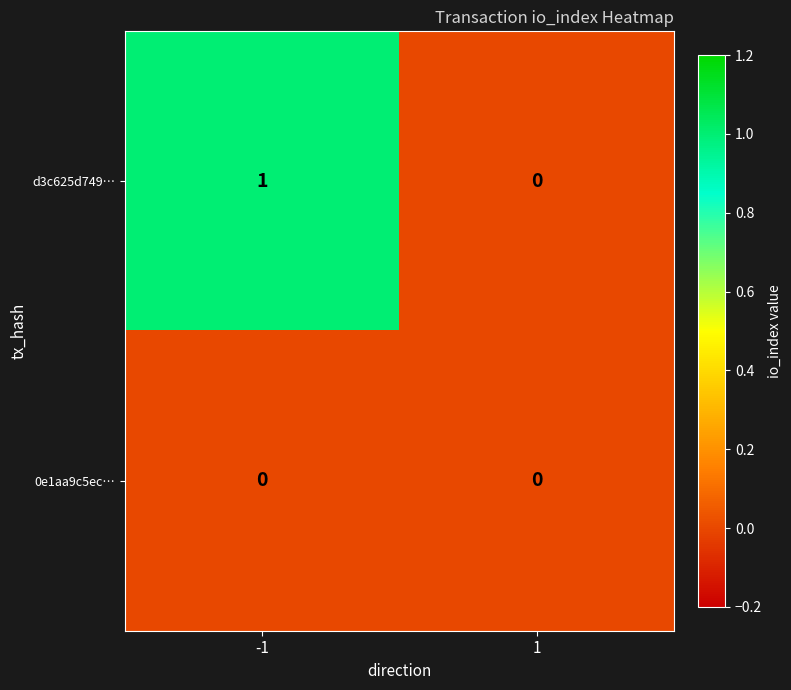

Which series has the largest range (max minus min)?

d3c625d749…